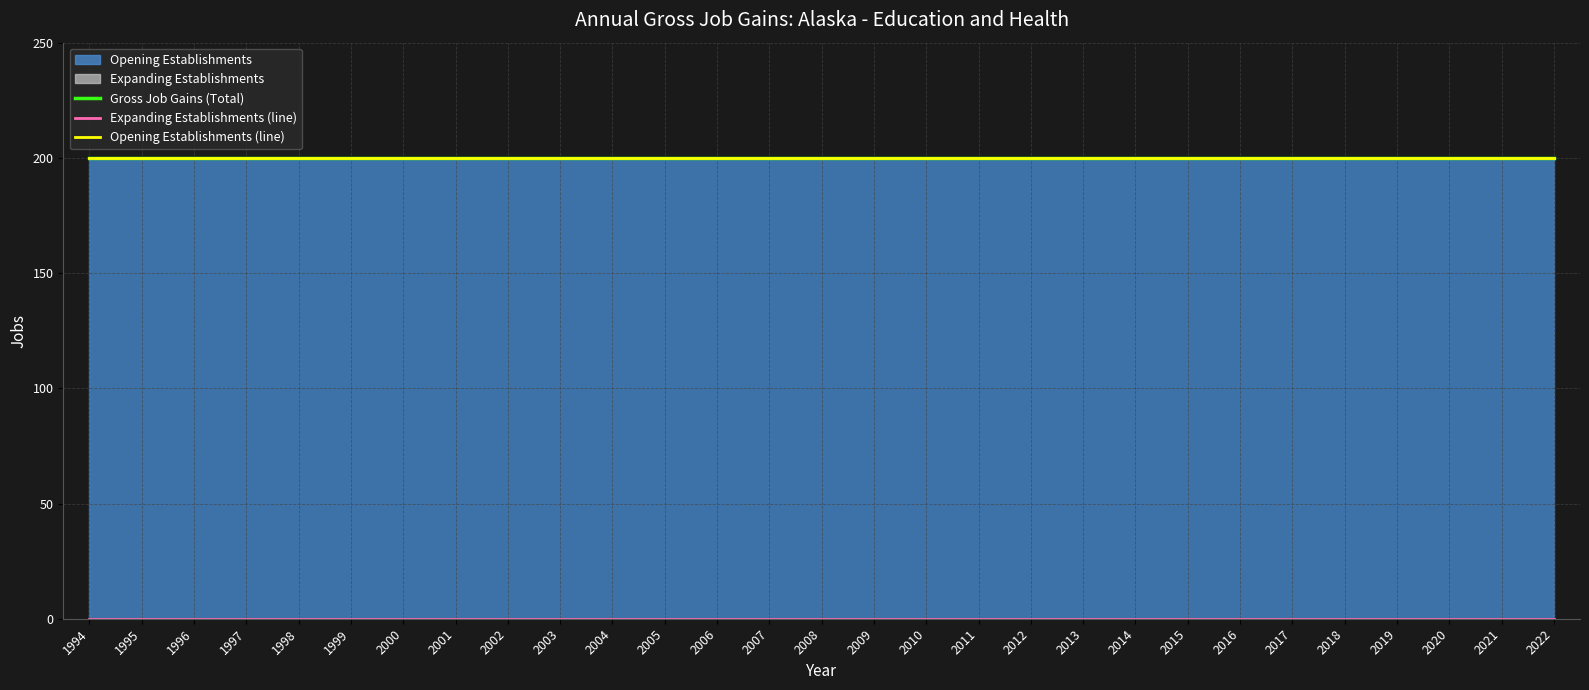

What is the average value of the Opening Establishments (line) series?

200